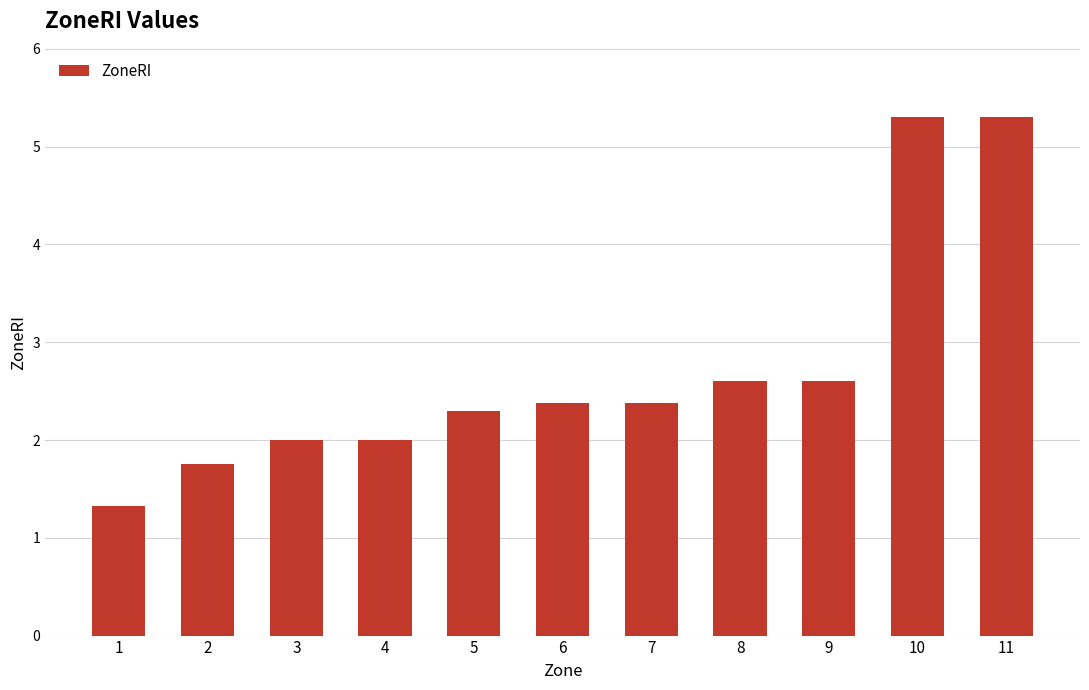

What is the average value?

2.7